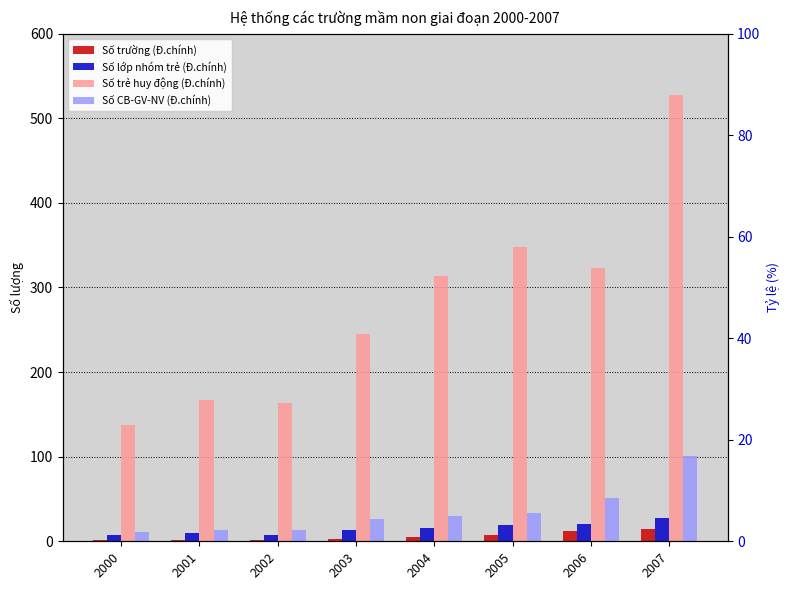

Where is Số trẻ huy động (Đ.chính) nearest to the value 333?

2006